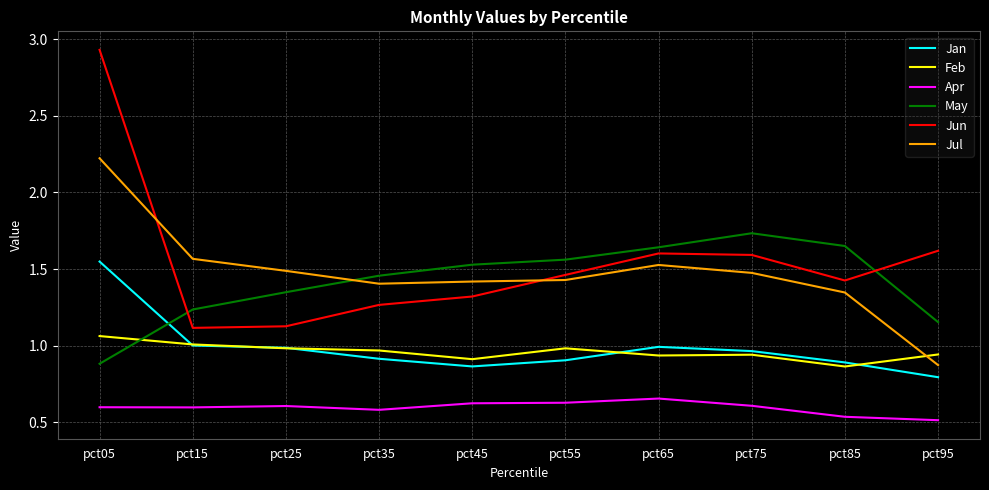

What is the sum of all Apr values?

5.9